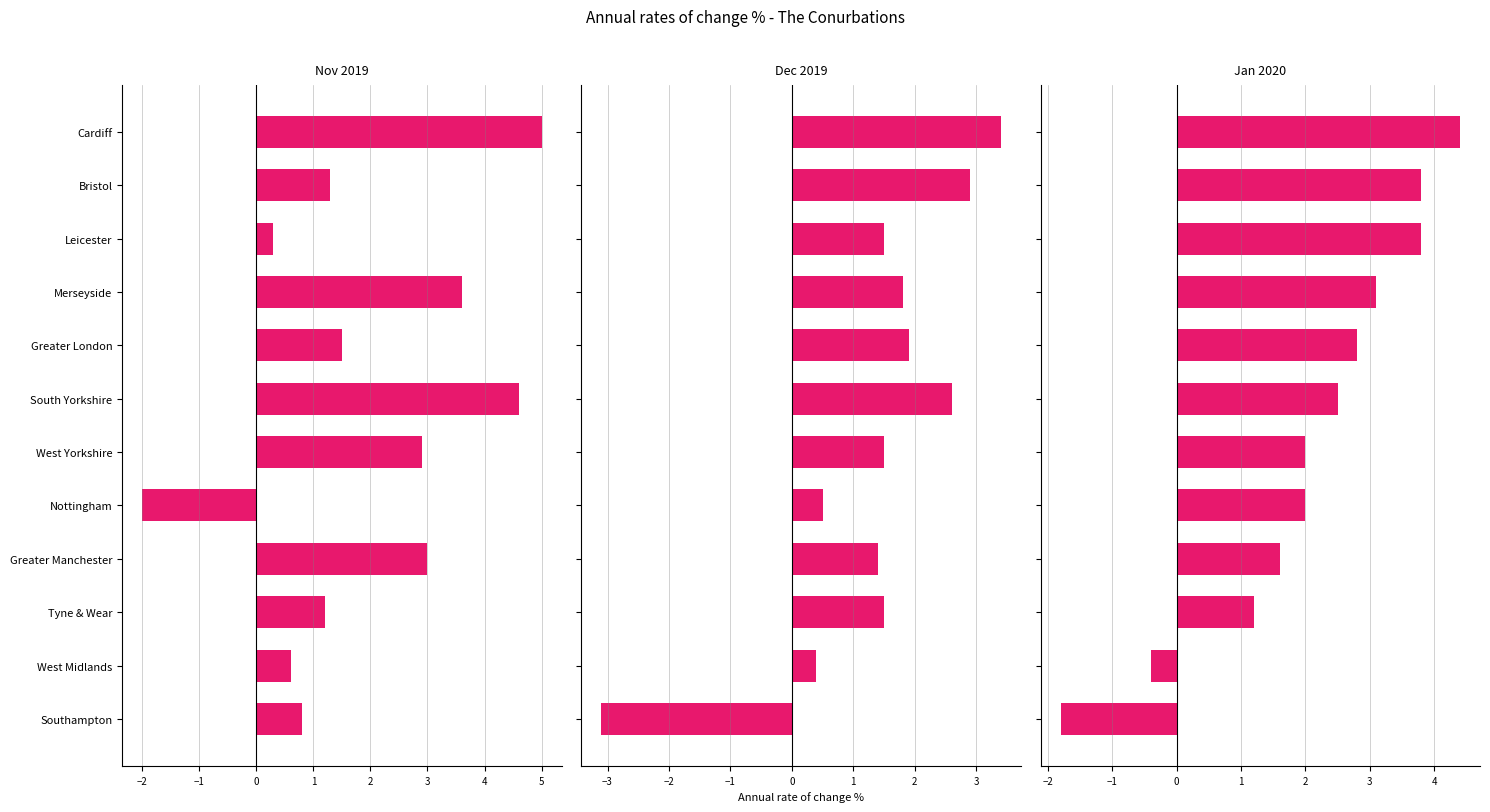

At Merseyside, list the series in order from smallest to largest.

Dec 2019, Jan 2020, Nov 2019